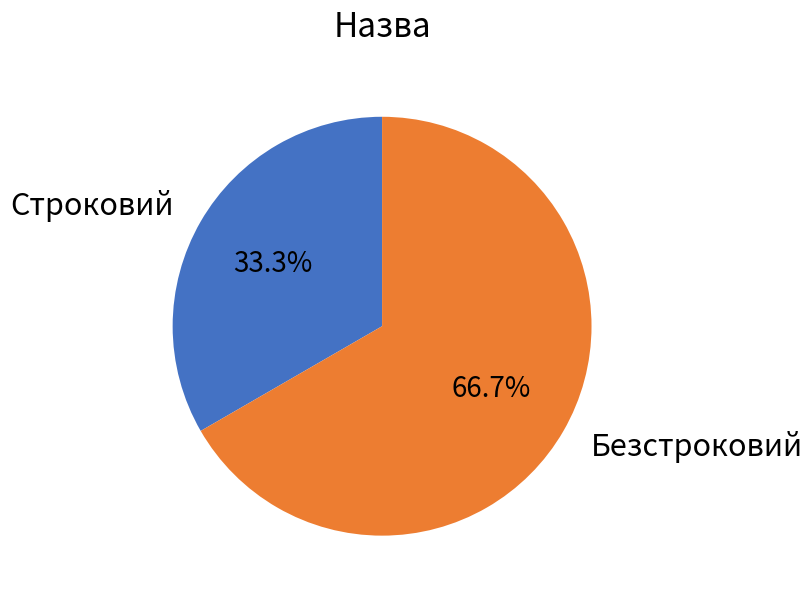

The Безстроковий slice represents 67% of the pie. True or false?

True